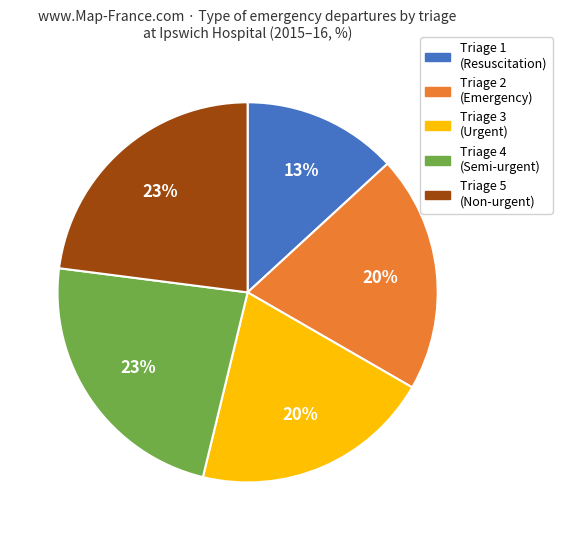

Is the sum of Triage 2 (Emergency) and Triage 4 (Semi-urgent) greater than half?

No